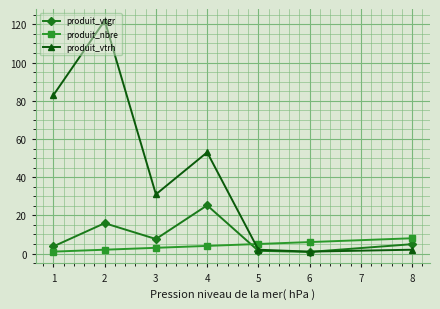

After their last crossing, which series has the higher values: produit_vtrh or produit_vtgr?

produit_vtgr